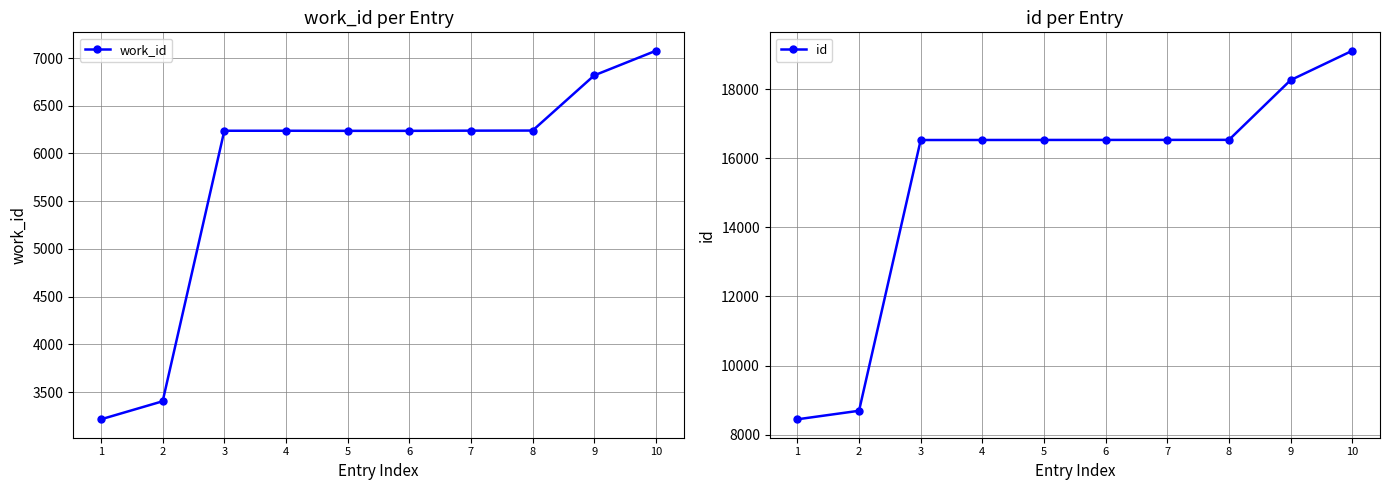

What is the average value of the work_id series?

5794